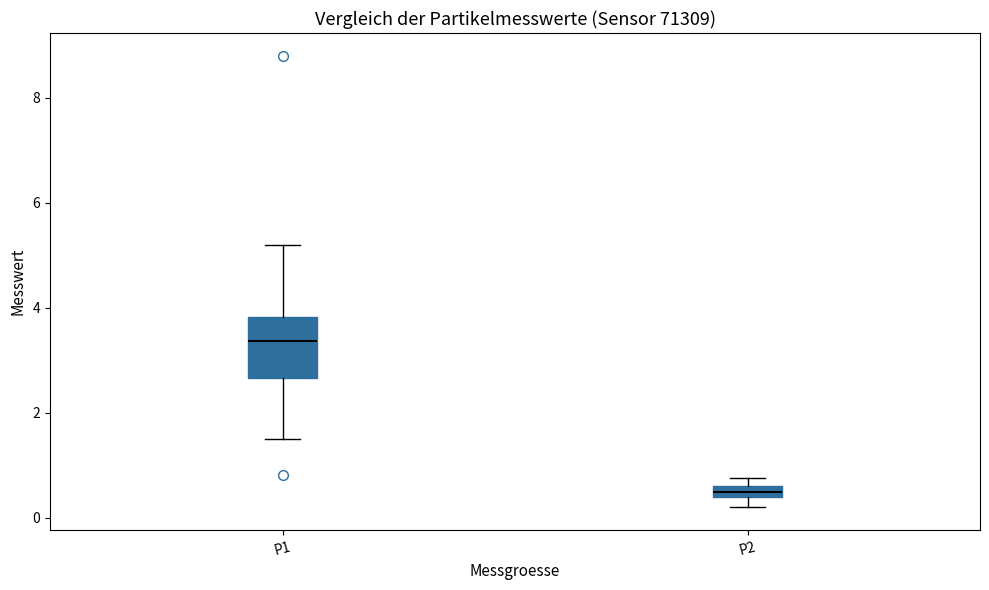

Which box has the lowest median line?

P2